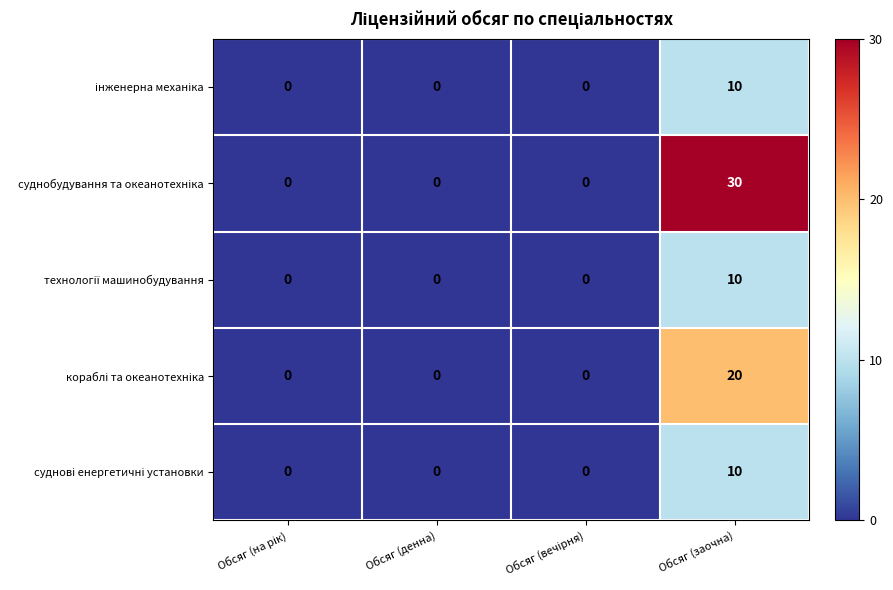

What is the spread (max minus min) of values at Обсяг (заочна)?

20